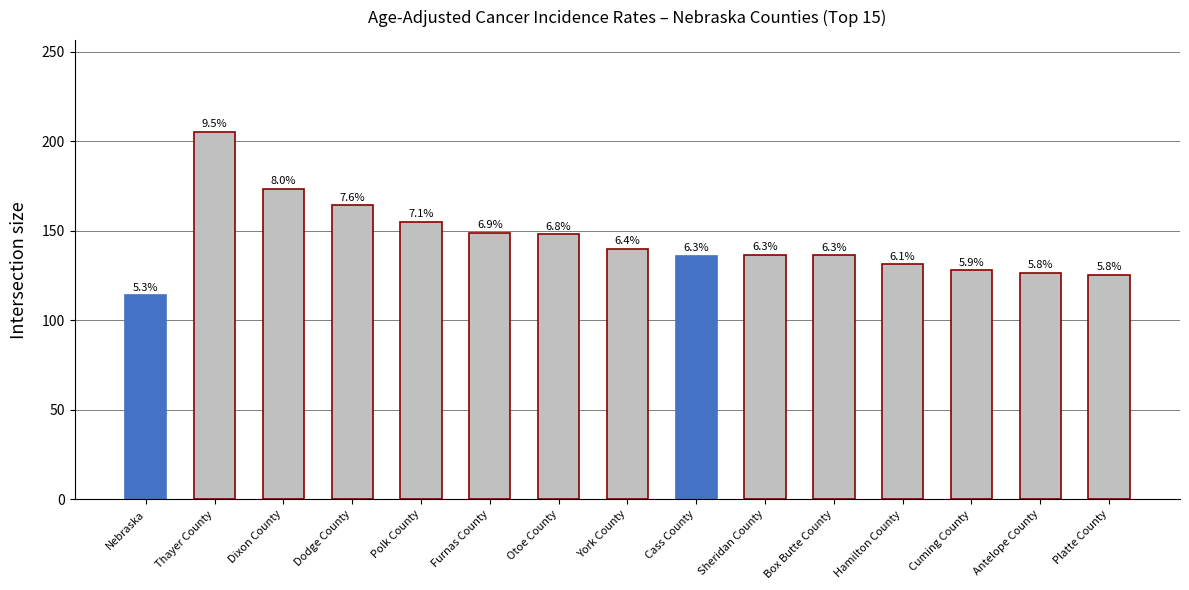

What is the sum of all values?

2169.9